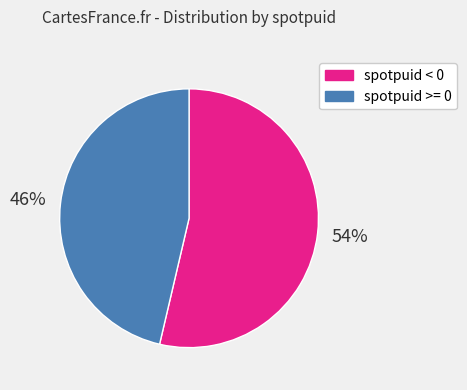

Is spotpuid < 0 the majority of the pie?

Yes